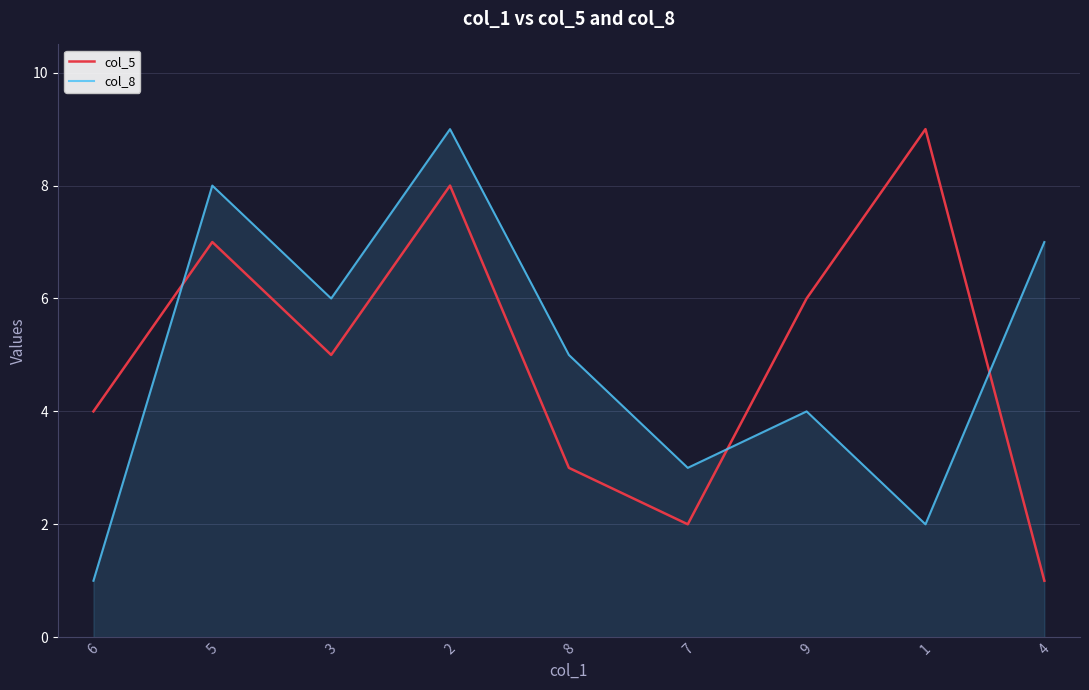

At 2, list the series in order from smallest to largest.

col_5, col_8